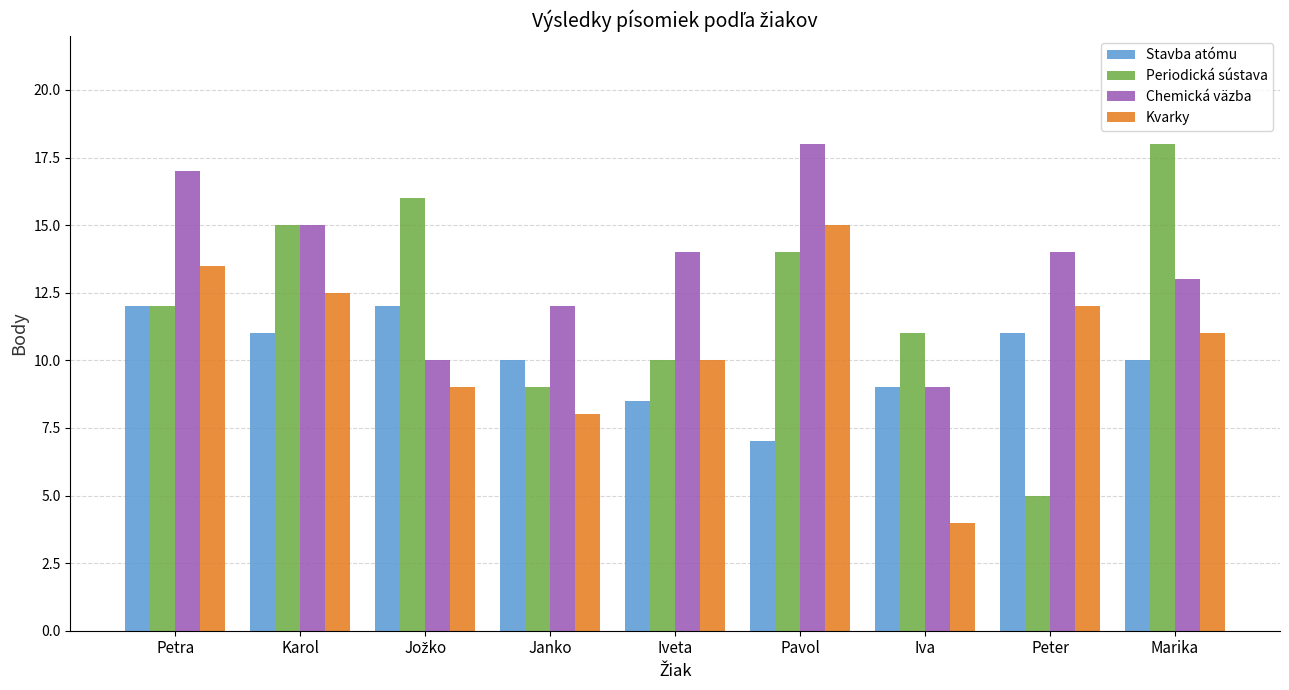

The value of Periodická sústava at Janko is 6.0. True or false?

False